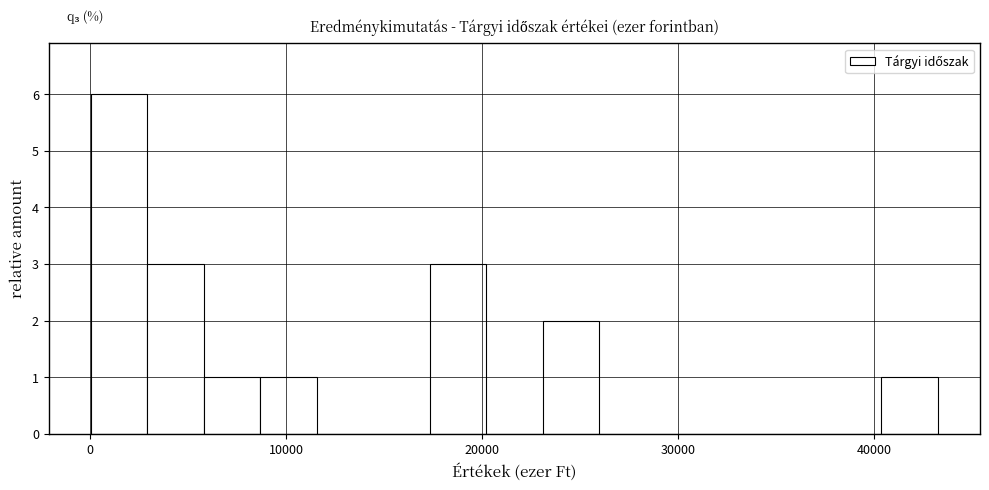

Read against the x-axis, roughly where is the centre of the tallest bar?

1000